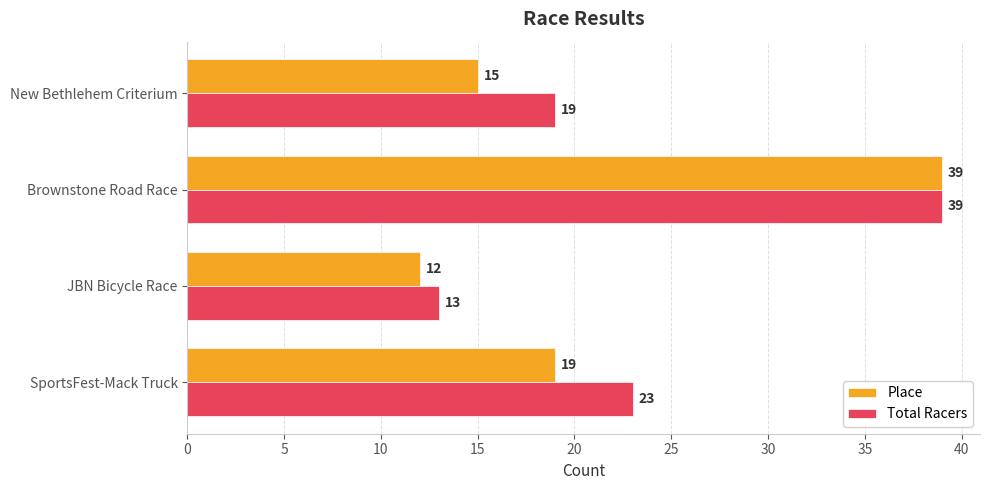

What is the difference between the second highest and minimum values in the Total Racers series?

10